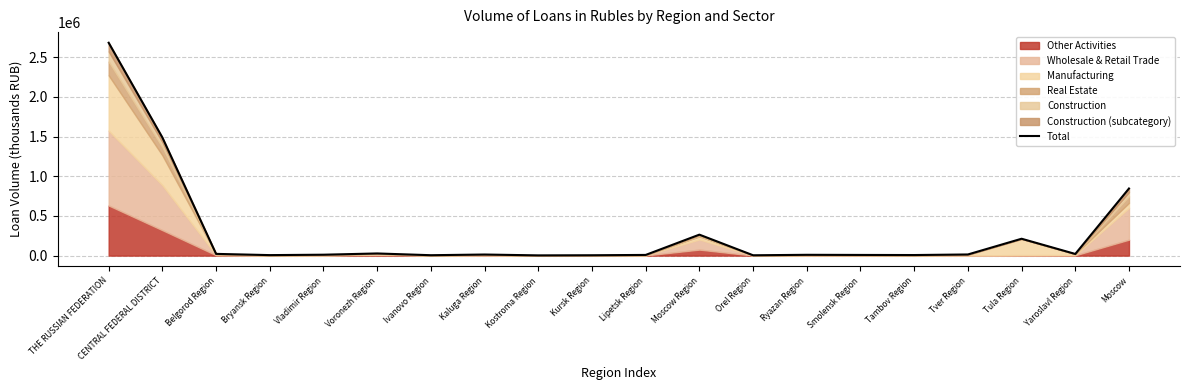

What is the value of the 5th point from the left?

11292